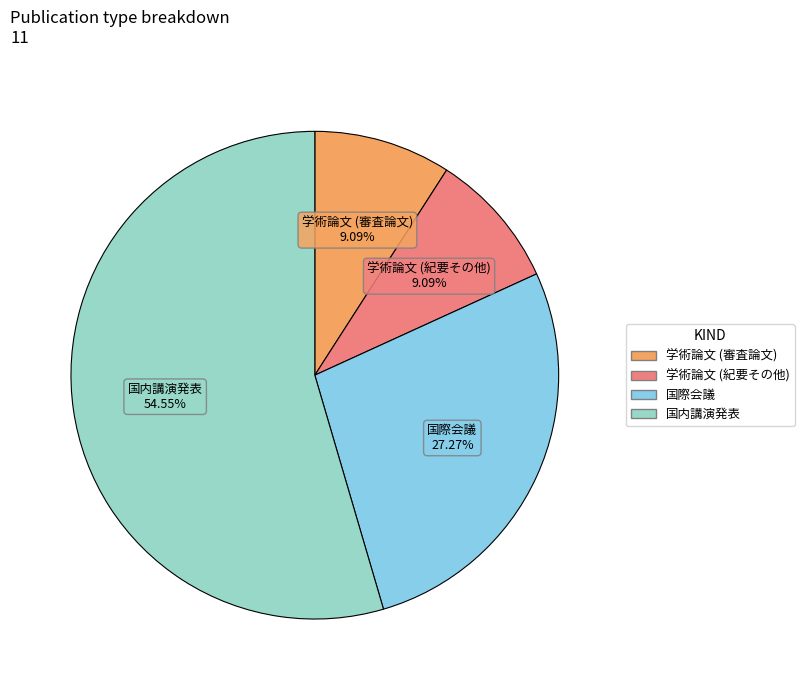

What is the ratio of the value at 学術論文 (審査論文) to the value at 学術論文 (紀要その他)?

1.0